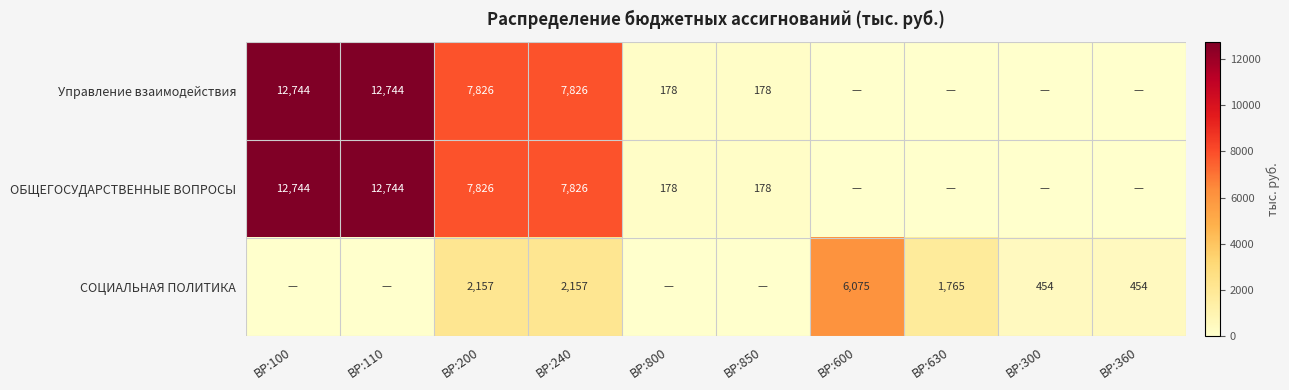

What is the sum of the ОБЩЕГОСУДАРСТВЕННЫЕ ВОПРОСЫ values at ВР:240 and ВР:100?

20570